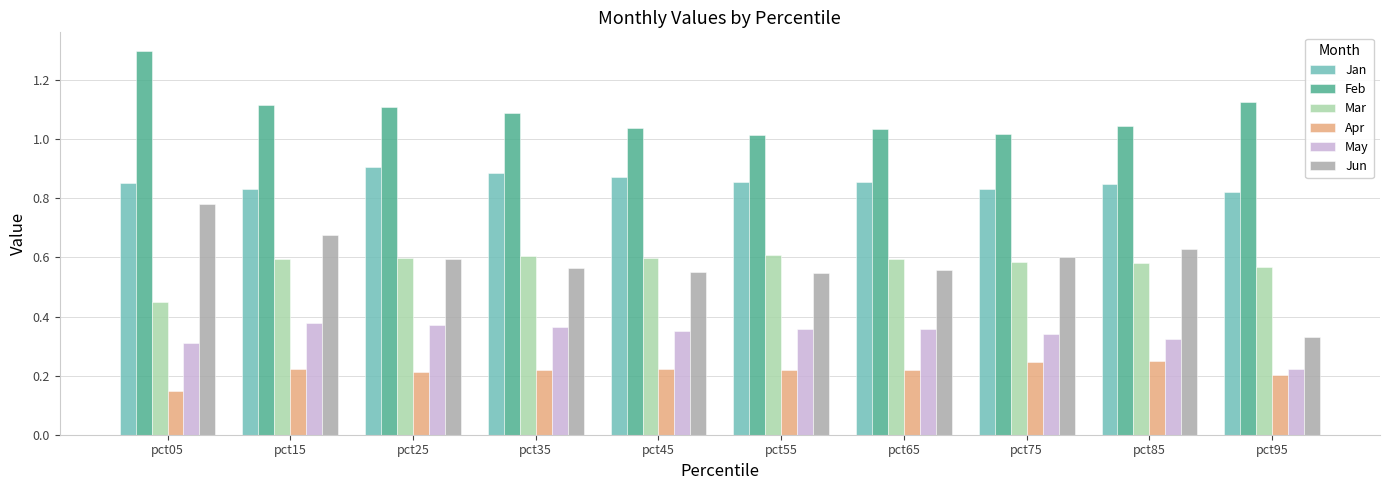

Is it true that May equals 0.6 at pct35?

False